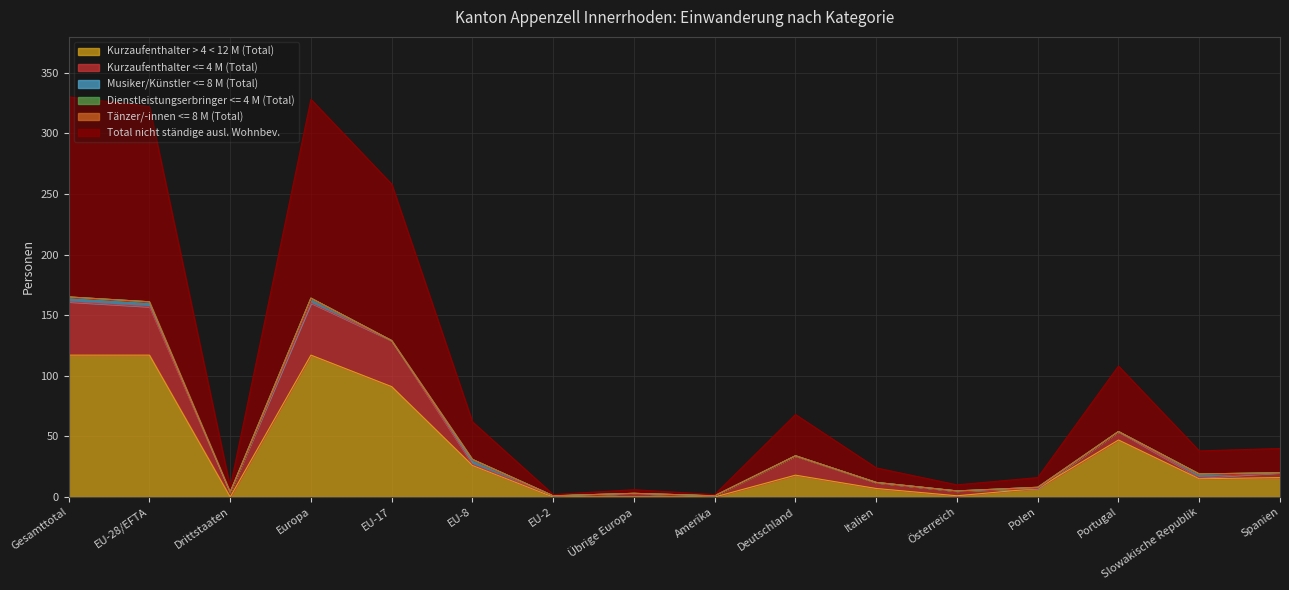

True or false: Dienstleistungserbringer <= 4 M (Total) has a value of 0 at Portugal.

True